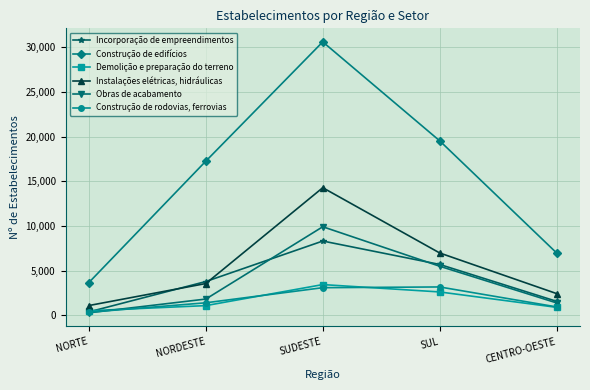

True or false: Construção de edifícios has a value of 19520 at SUL.

True